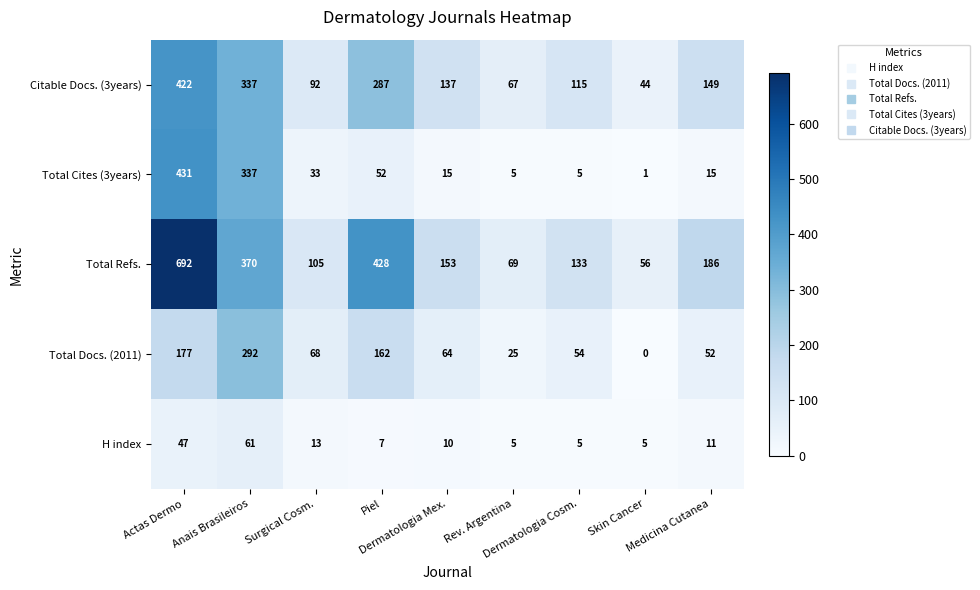

How many positive values does the Total Docs. (2011) series have?

8